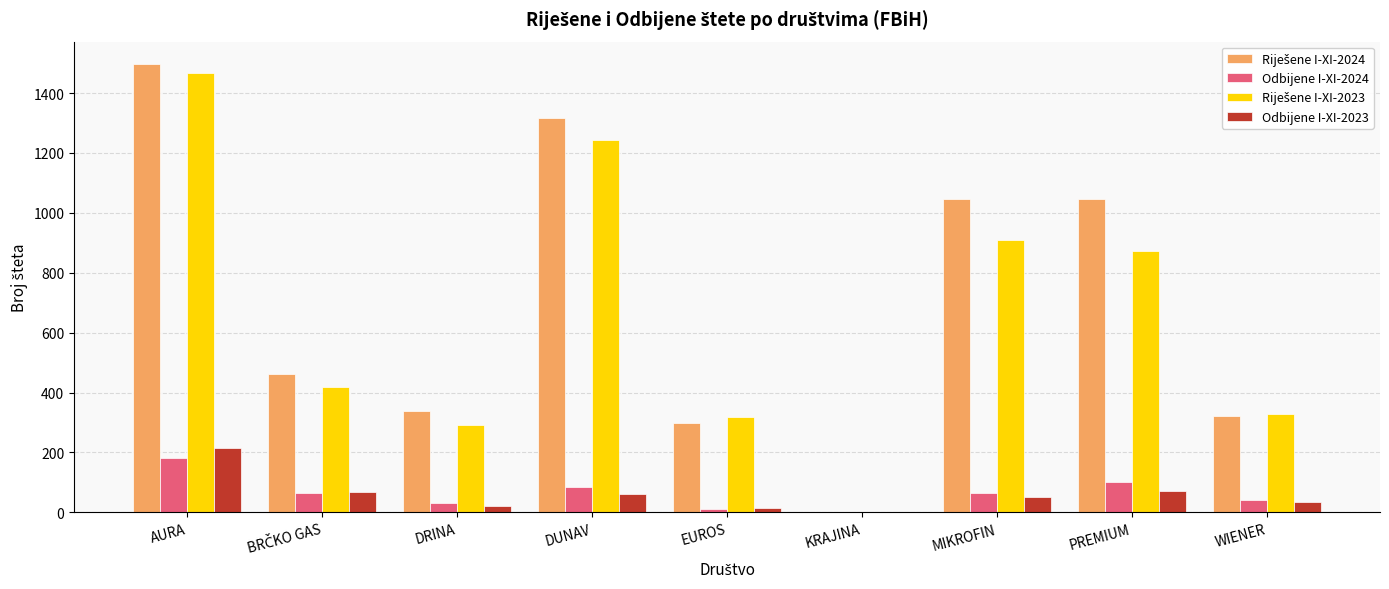

How many data points does each series have?

9